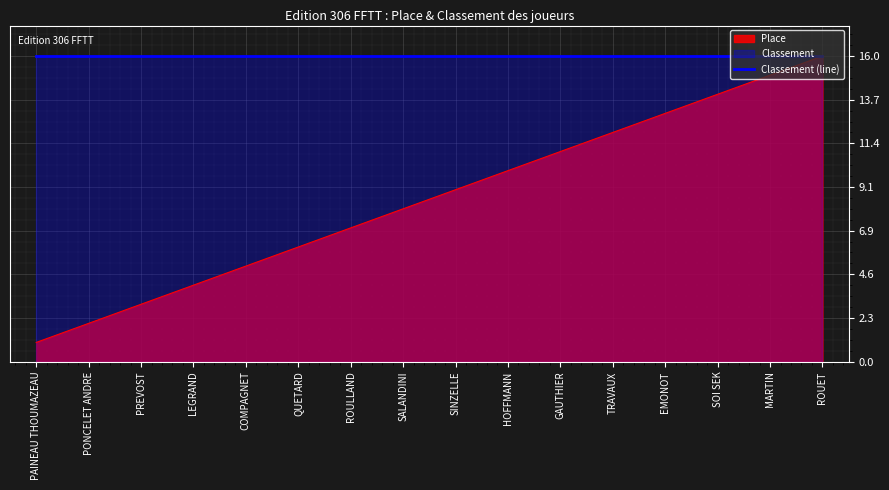

Reading left to right, what are all the values shown in this chart?

PAINEAU THOUMAZEAU=1	PONCELET ANDRE=2	PREVOST=3	LEGRAND=4	COMPAGNET=5	QUETARD=6	ROULLAND=7	SALANDINI=8	SINZELLE=9	HOFFMANN=10	GAUTHIER=11	TRAVAUX=12	EMONOT=13	SOI SEK=14	MARTIN=15	ROUET=16